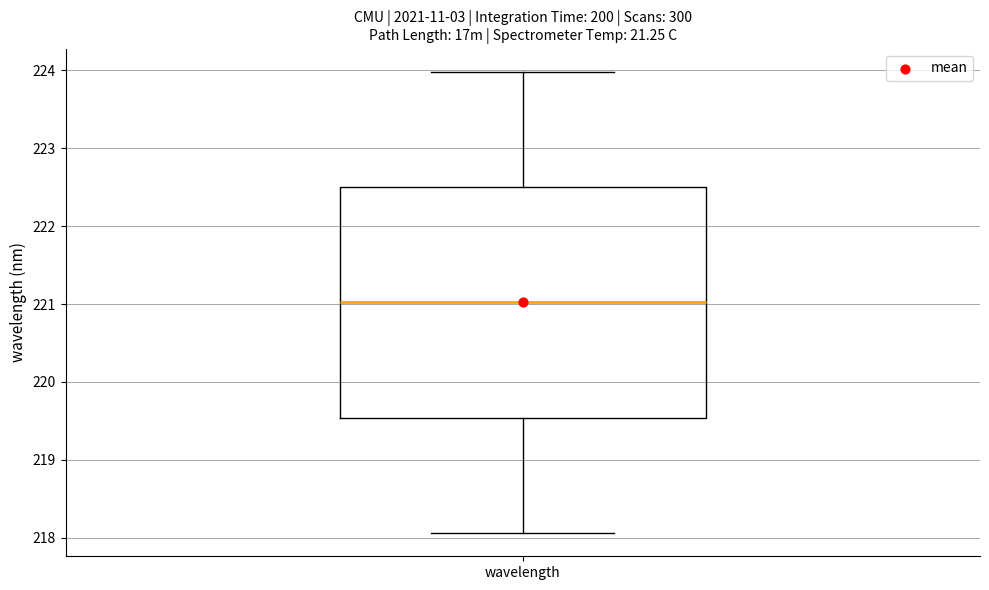

Read this box plot against the y-axis: the position of the median line, the range covered by the box, and the ends of both whiskers. The values are not printed on the chart, so give them approximately, as read against the axis.

median 221.0, box 219.5 to 222.5, whiskers 218.1 to 224.0